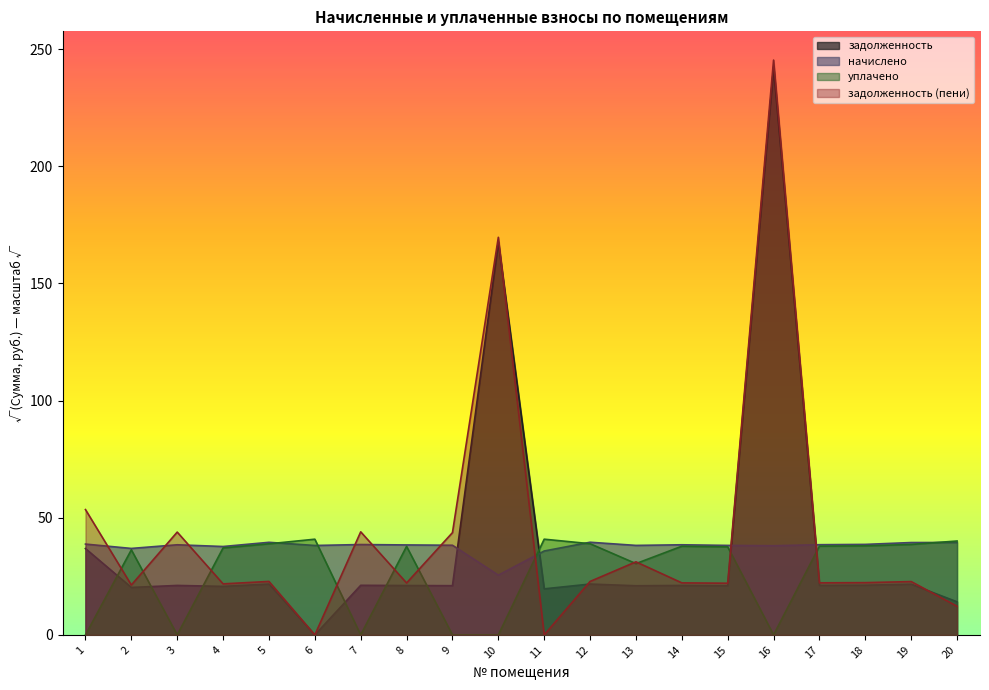

At which label is уплачено closest to 20?

13